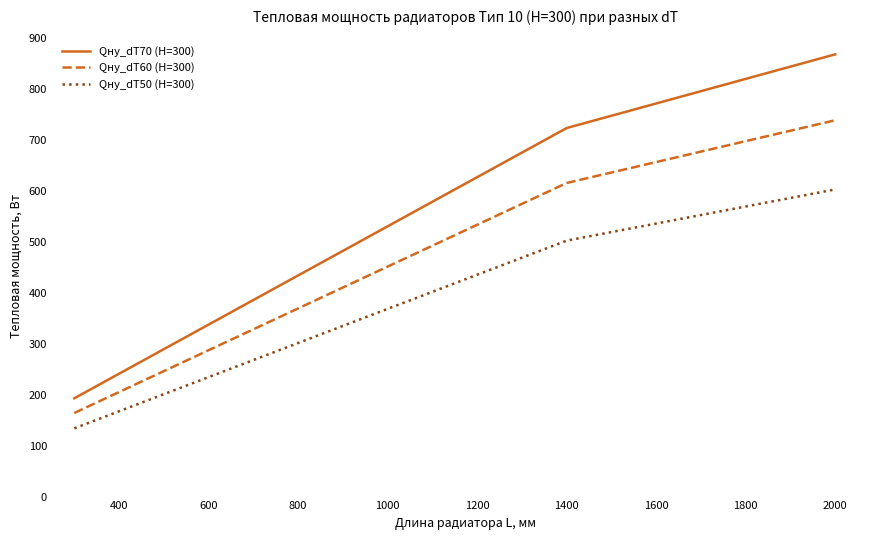

What is the smallest value displayed?

134.0